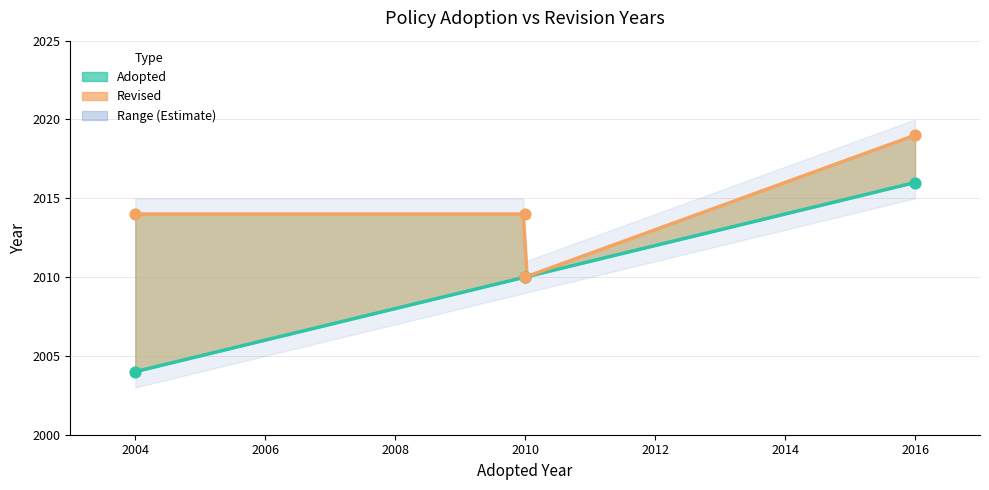

Which has a higher value, 2010 or 2010?

2010